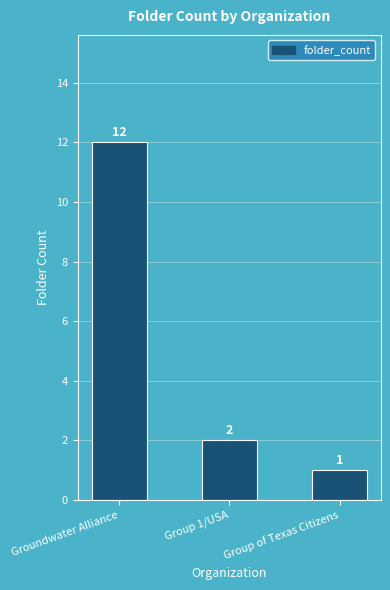

Reading right to left, list all the values displayed in this chart.

Group of Texas Citizens=1	Group 1/USA=2	Groundwater Alliance=12